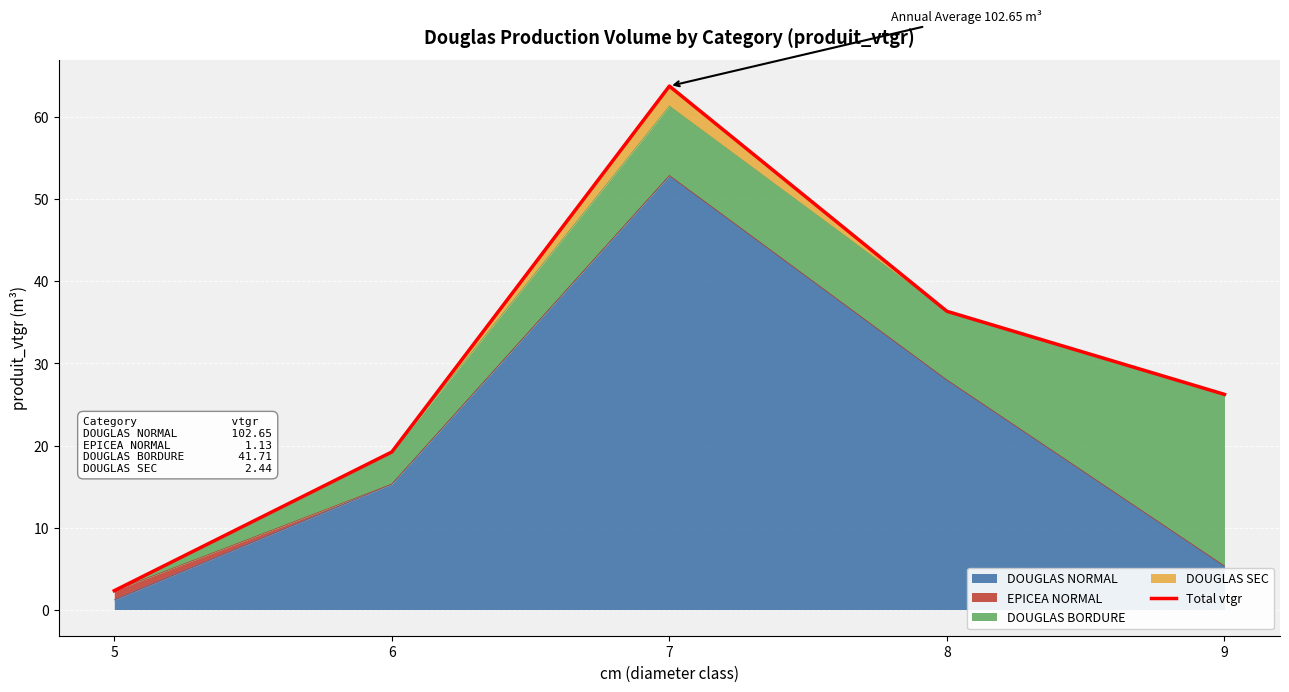

How many interior local peaks (higher than both neighbors) does the data have?

1